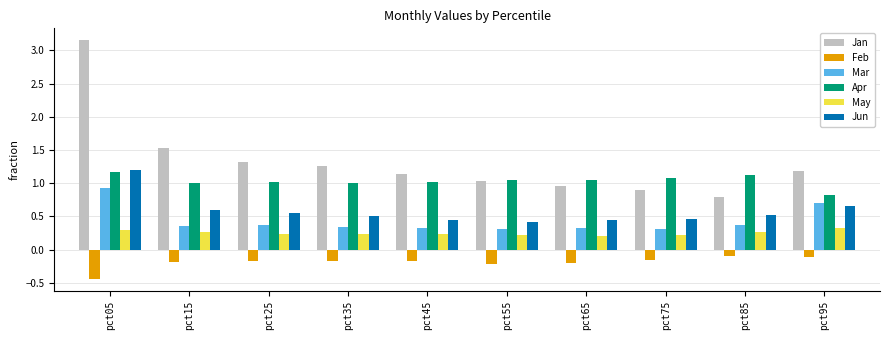

At how many categories does at least one series exceed 1?

10